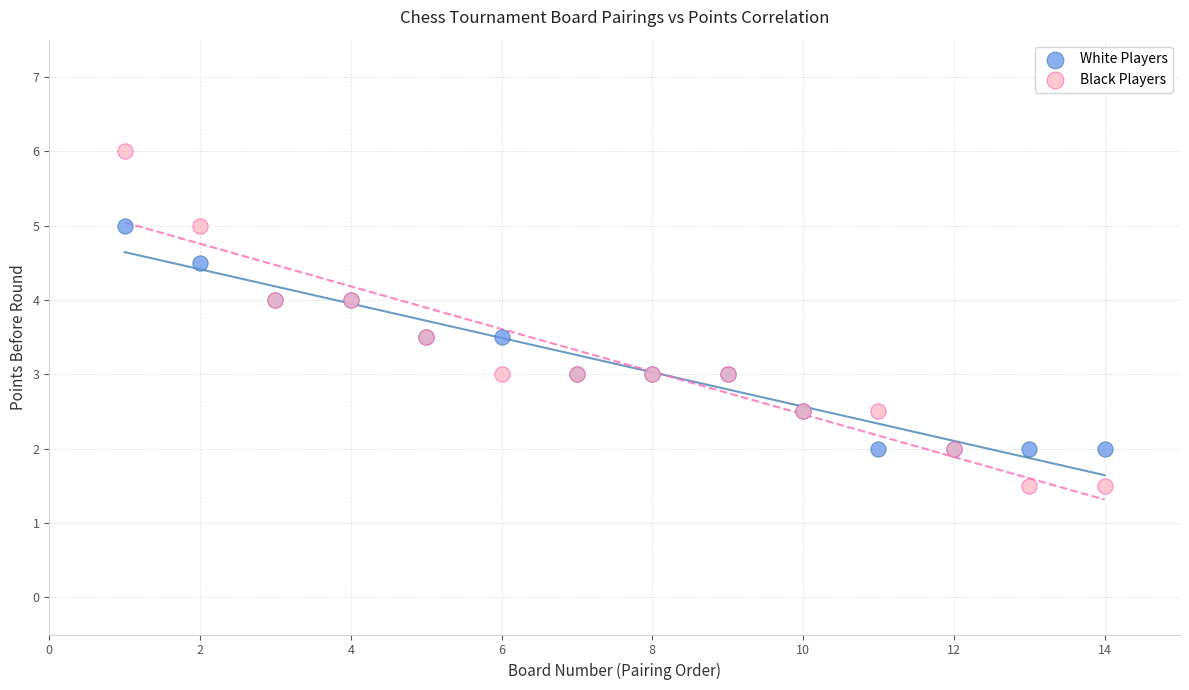

Which series contains the highest Y value?

Black Players